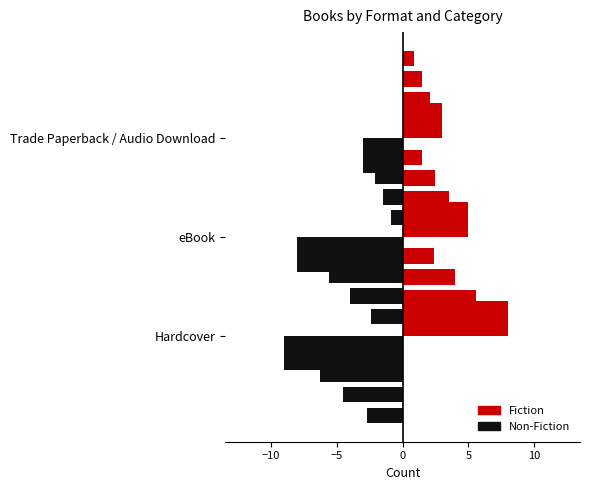

Are the bars horizontal?

Yes